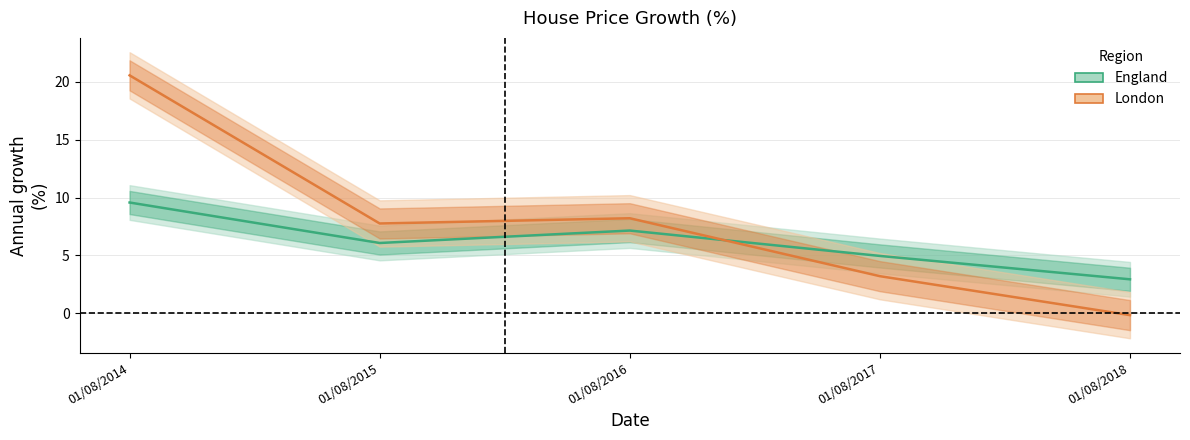

How many lines are shown in the chart?

2